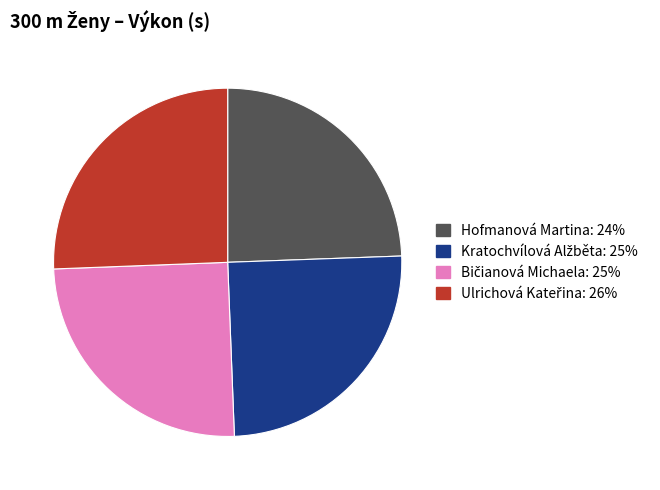

True or false: Hofmanová Martina accounts for 24% of the total.

True